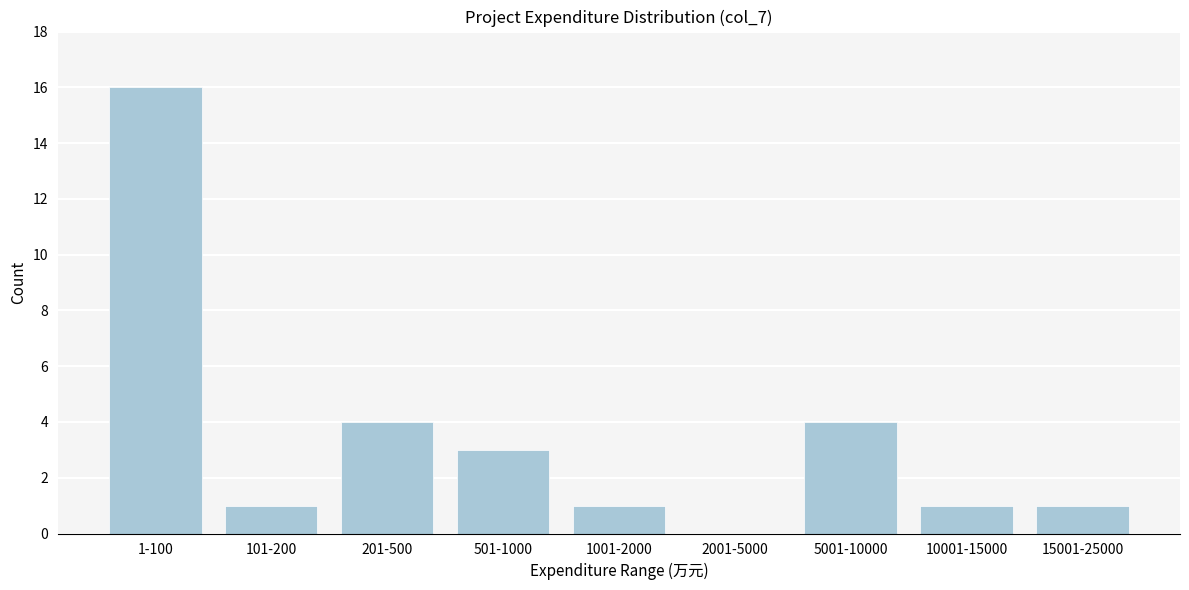

Reading left to right, what are all the values shown in this chart?

1-100=16	101-200=1	201-500=4	501-1000=3	1001-2000=1	2001-5000=0	5001-10000=4	10001-15000=1	15001-25000=1